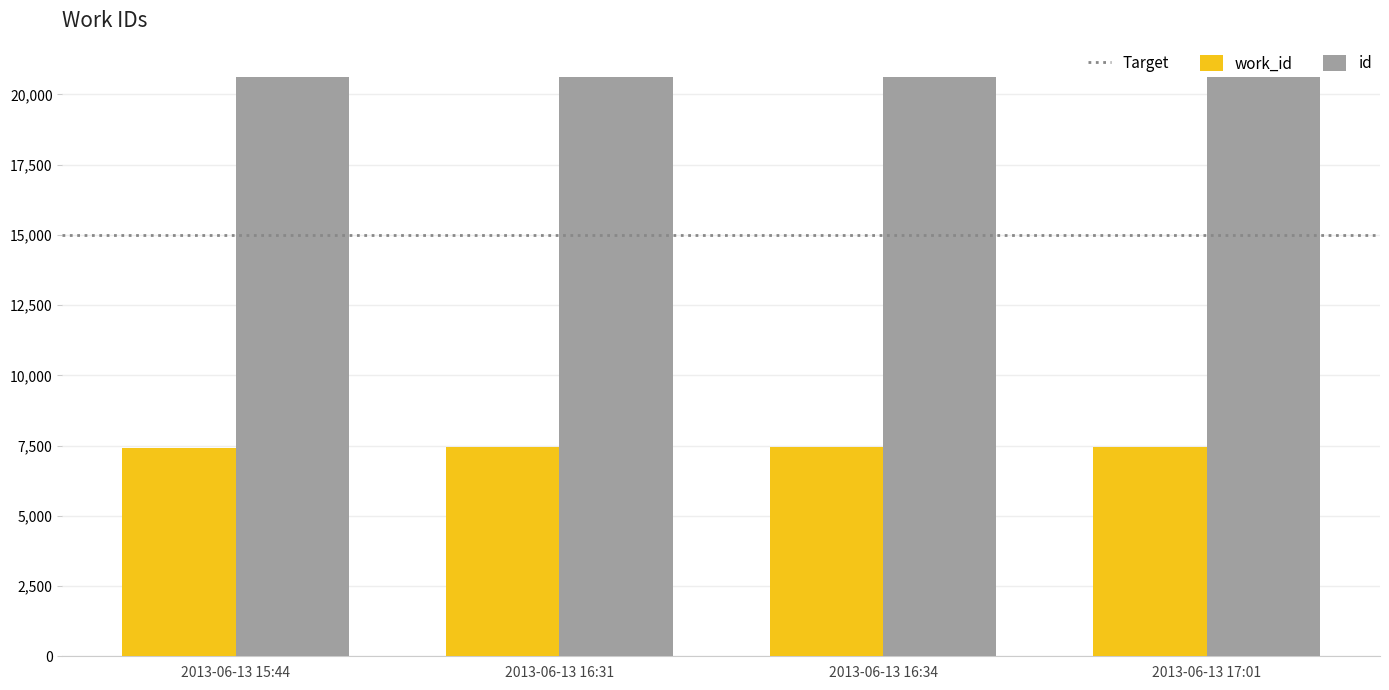

Rank the series at 2013-06-13 15:44 from lowest to highest value.

work_id, id